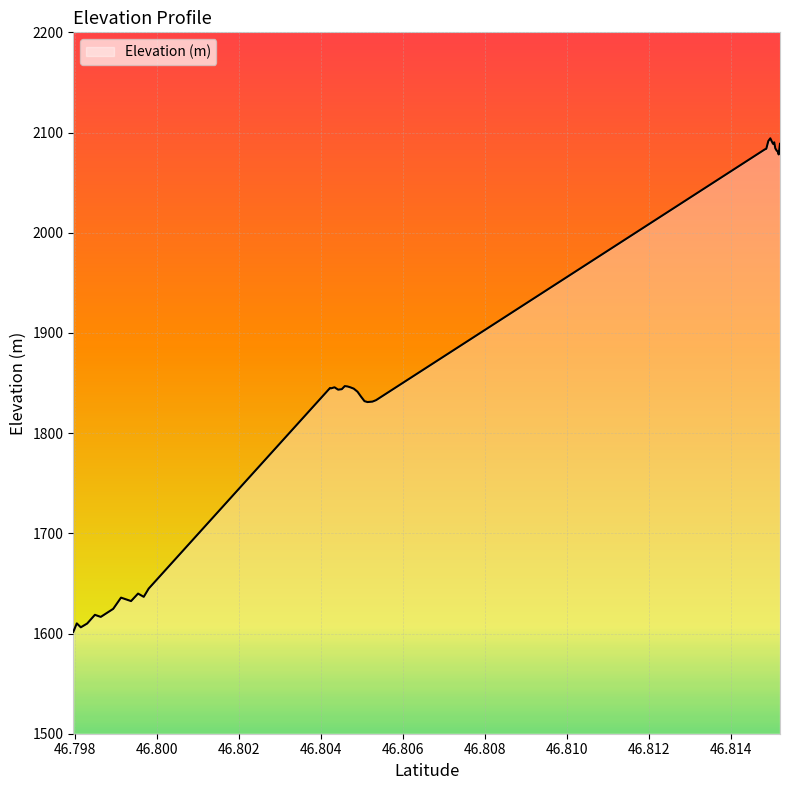

What is the difference between the maximum and minimum values?

492.6